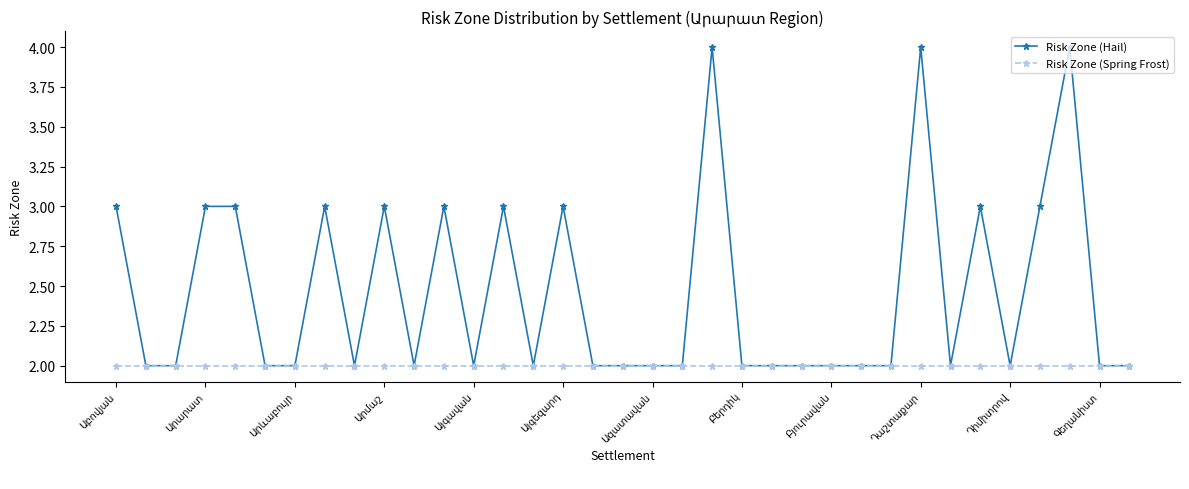

Which series has the widest spread of values?

Risk Zone (Hail)